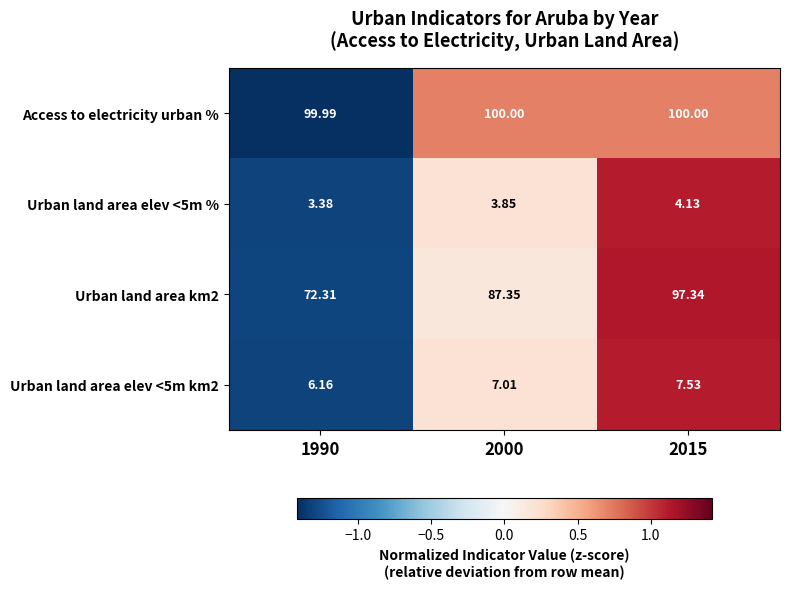

Is the value of Access to electricity urban % at 2015 greater than the value of Urban land area km2 at 2000?

Yes